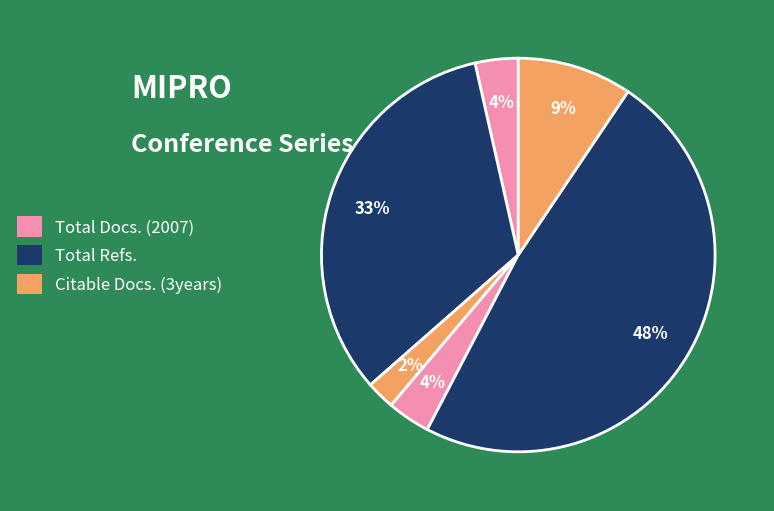

Count the number of slices in the pie.

6